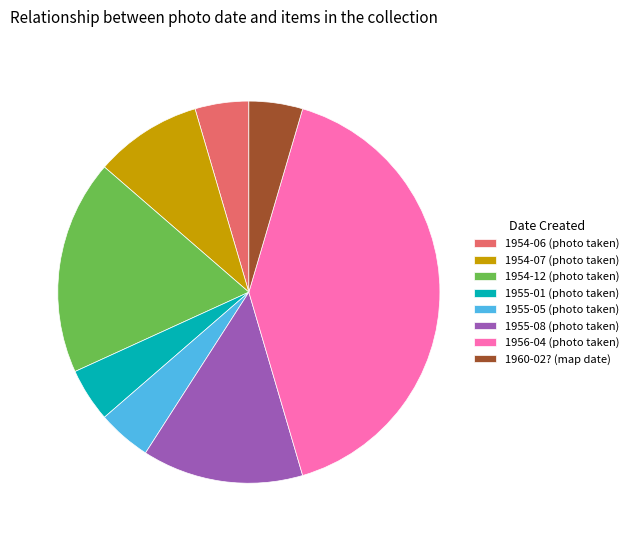

The 1955-01 (photo taken) slice represents 18% of the pie. True or false?

False